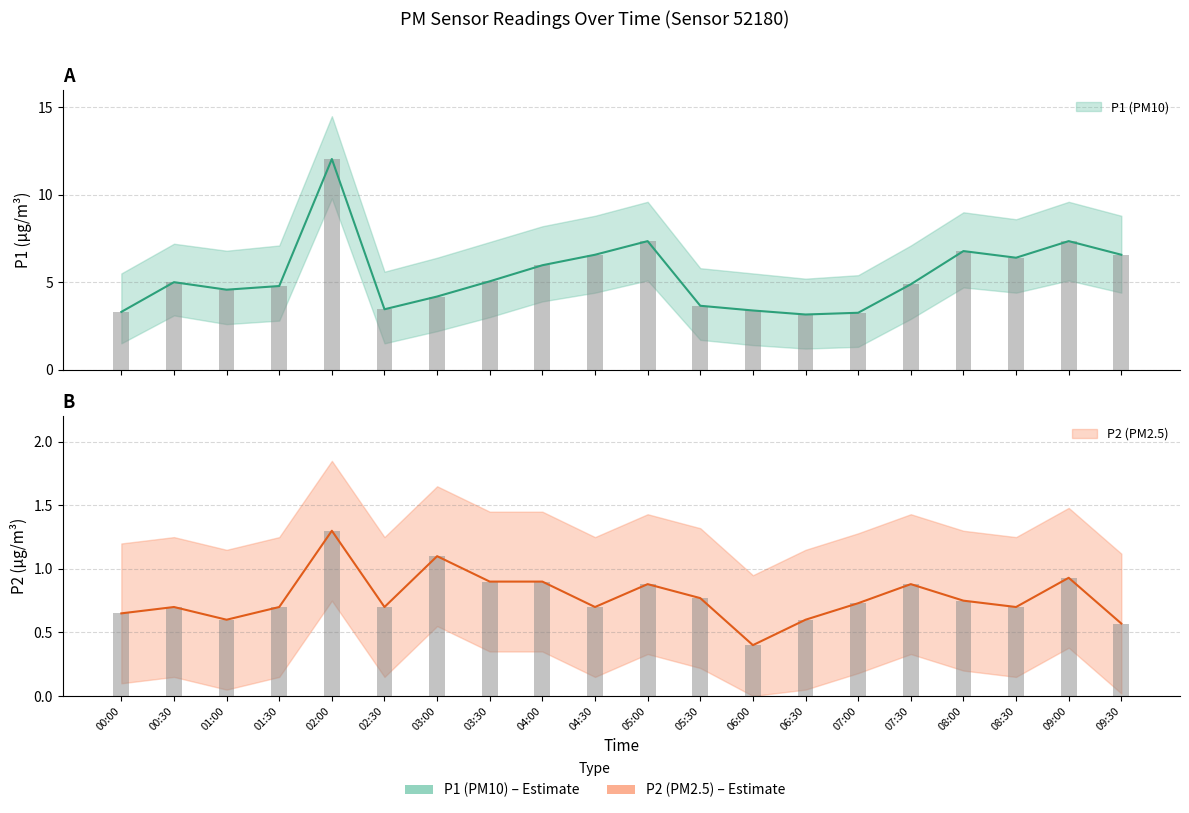

How many data points in P1 are above 5?

9